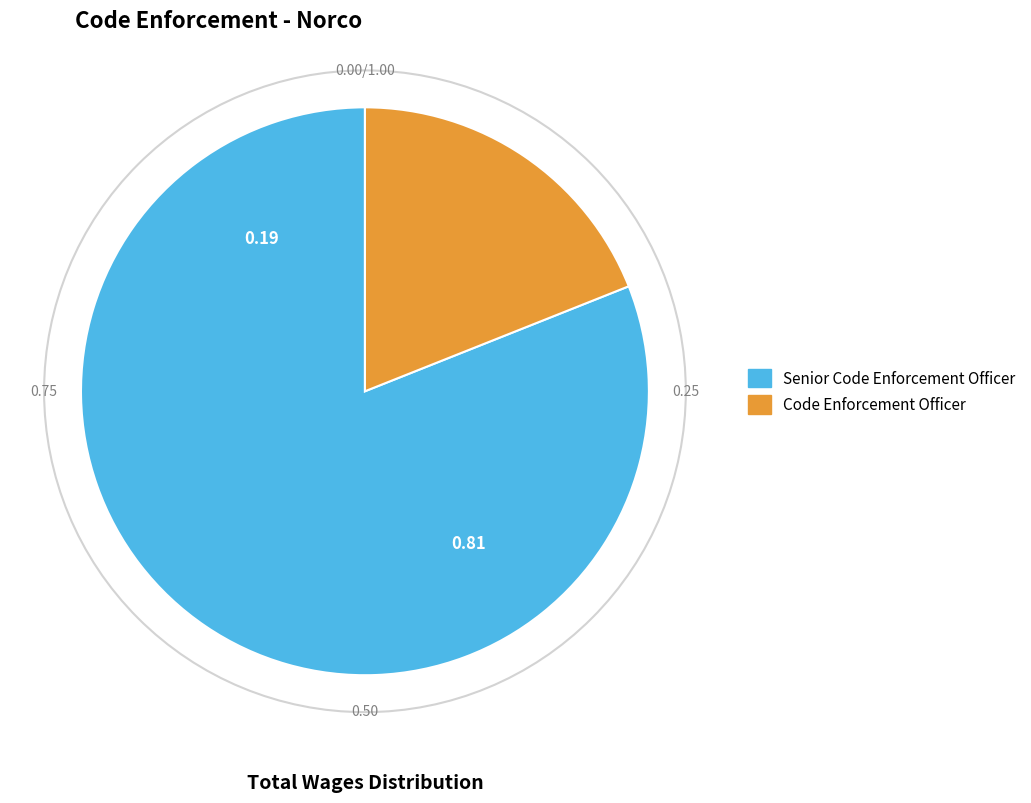

Count the number of slices in the pie.

2